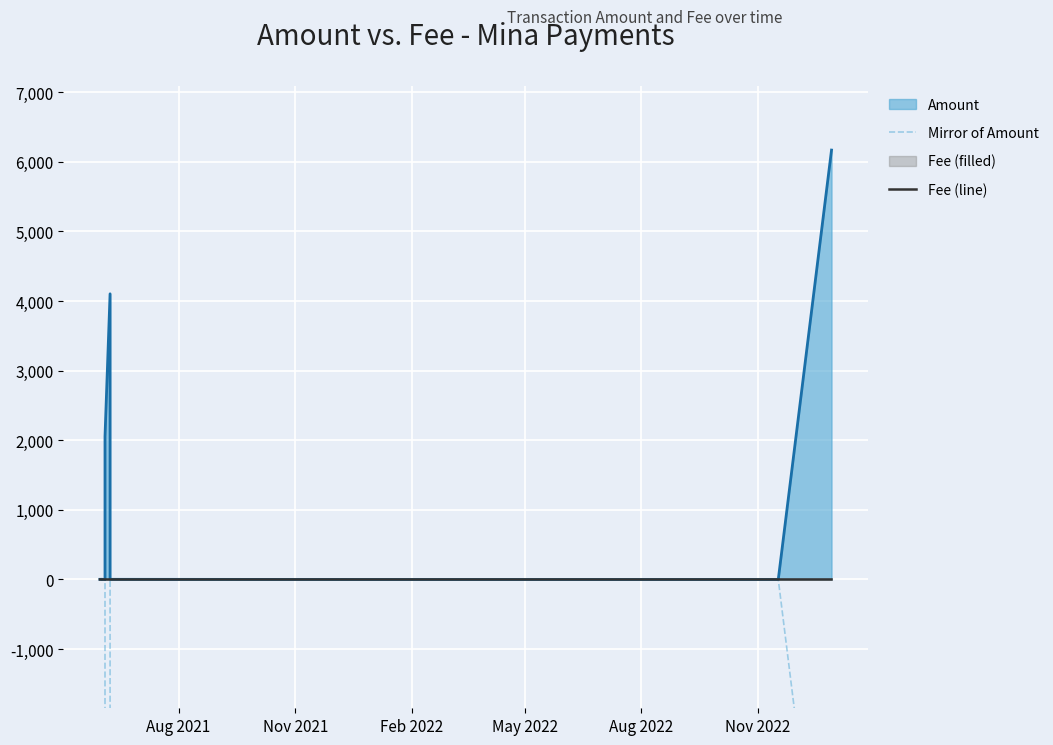

True or false: Mirror of Amount and Fee (line) cross at least once.

False